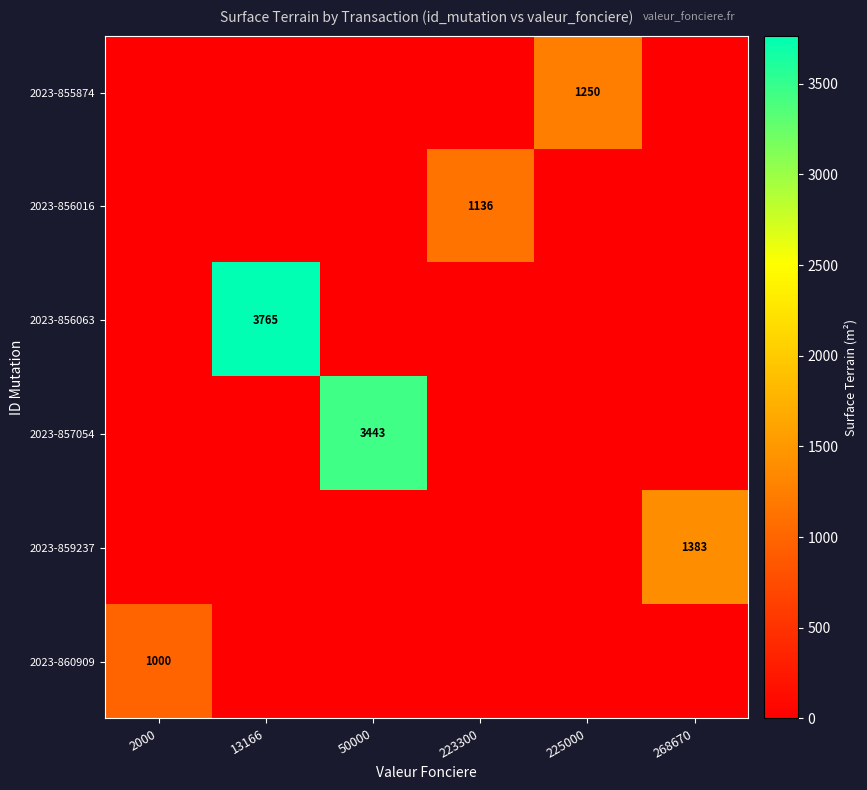

The 2023-855874 series shows 1250 at 225000. True or false?

True